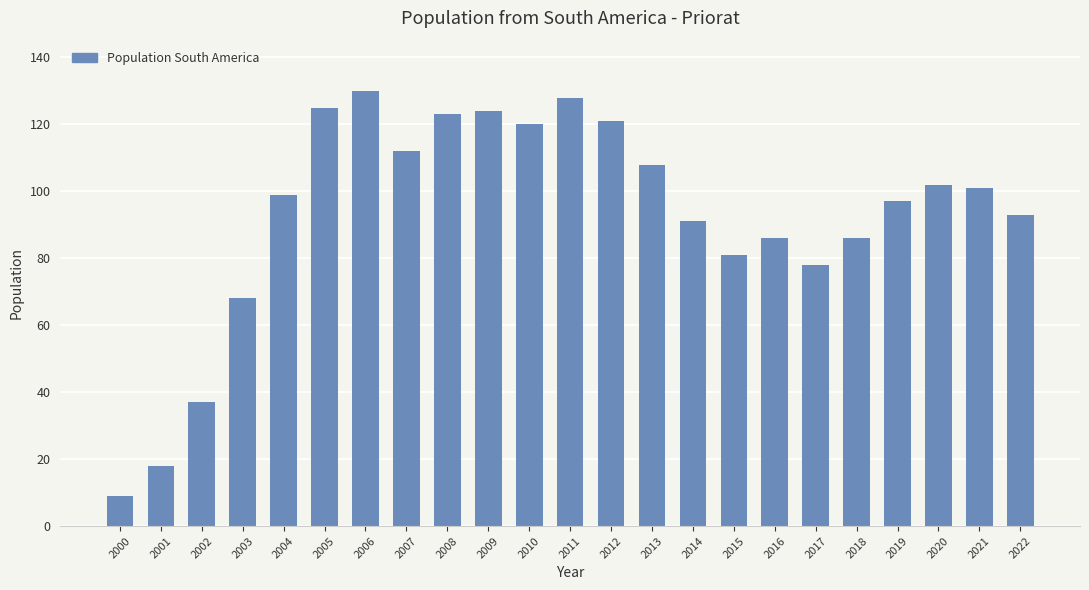

Reading left to right, transcribe all the data shown in this chart.

2000=9	2001=18	2002=37	2003=68	2004=99	2005=125	2006=130	2007=112	2008=123	2009=124	2010=120	2011=128	2012=121	2013=108	2014=91	2015=81	2016=86	2017=78	2018=86	2019=97	2020=102	2021=101	2022=93